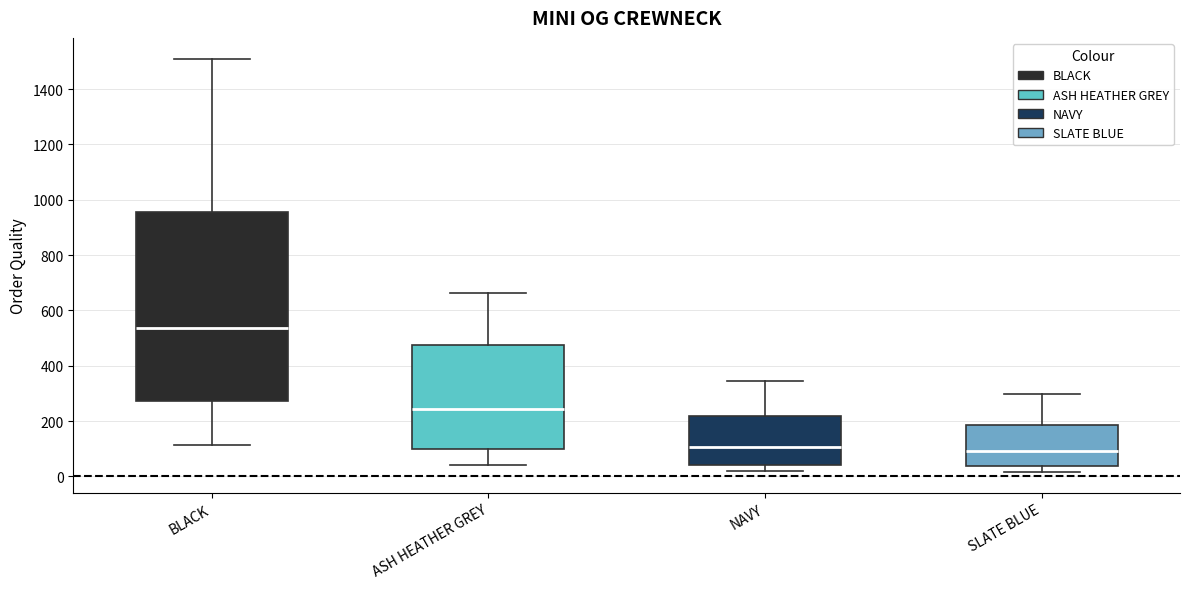

Where does the upper whisker of the box for ASH HEATHER GREY end on the y-axis? The values are not printed on the chart, so give them approximately, as read against the axis.

660